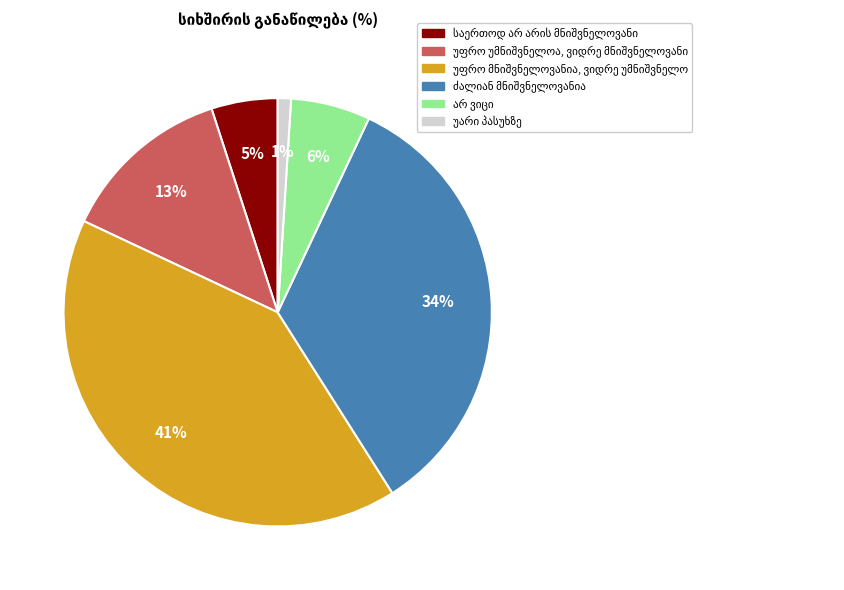

Is there any slice that represents more than half of the pie?

No